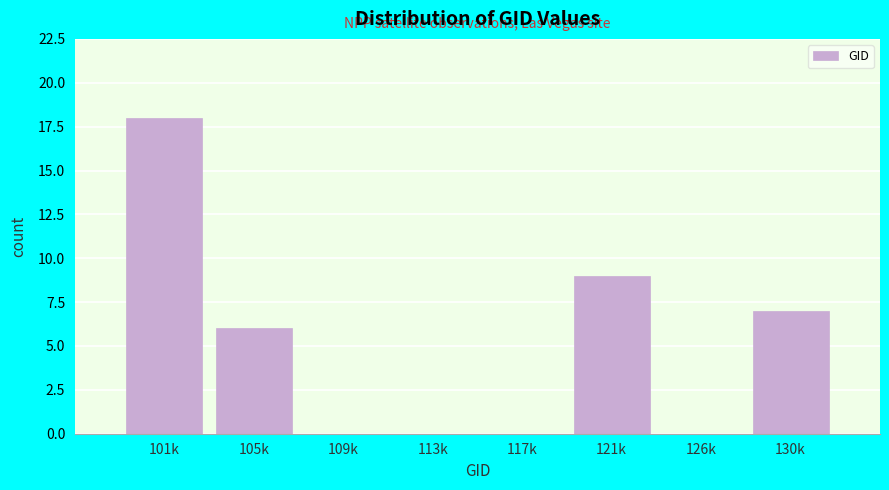

Reading right to left, what are all the values shown in this chart?

130k=7	126k=0	121k=9	117k=0	113k=0	109k=0	105k=6	101k=18